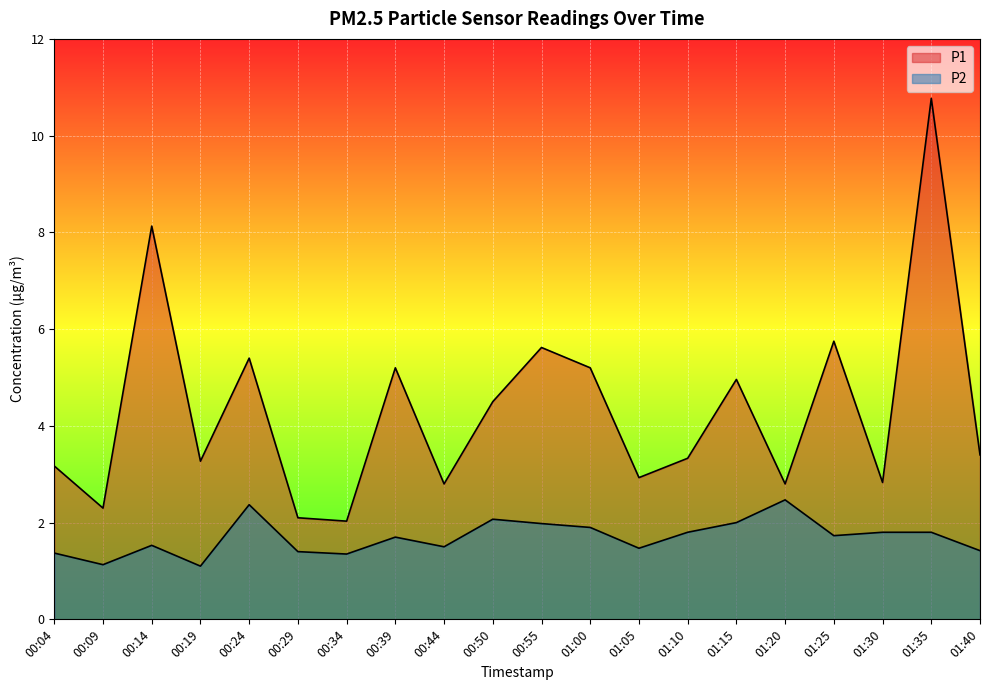

What is the difference between the second highest and minimum values in the P2 series?

1.3